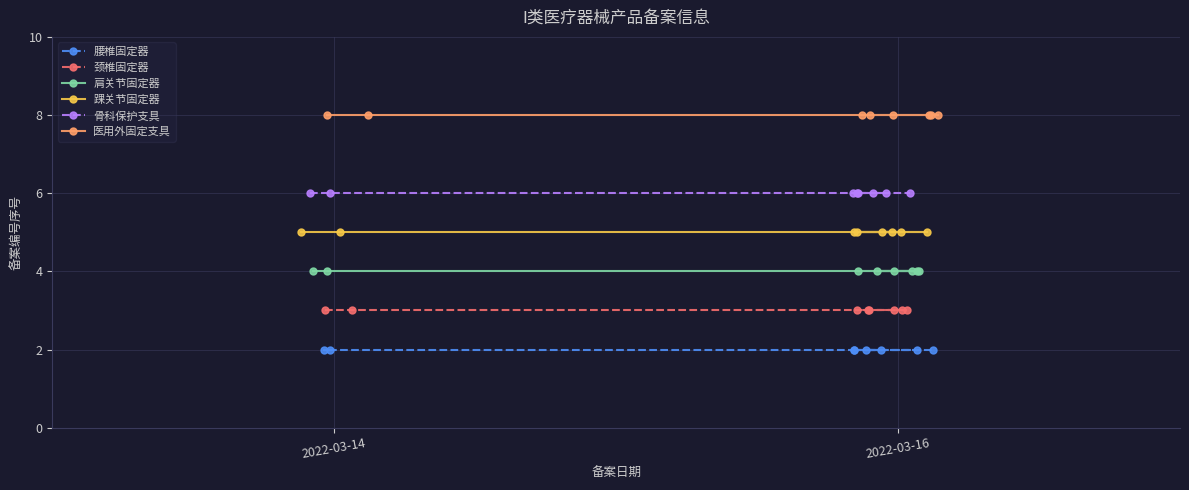

What is the value of the 踝关节固定器 point at the 8th from the left?

5